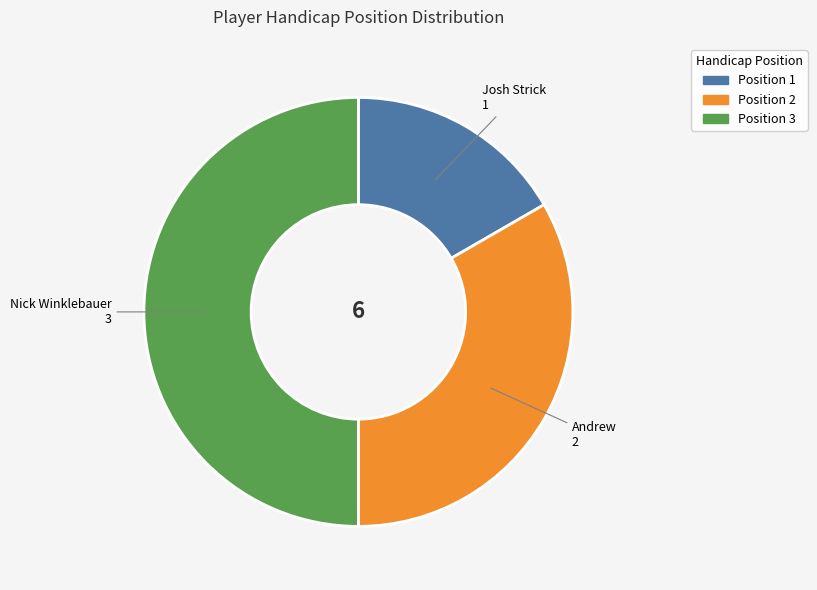

Which category has the smallest portion of the pie?

1